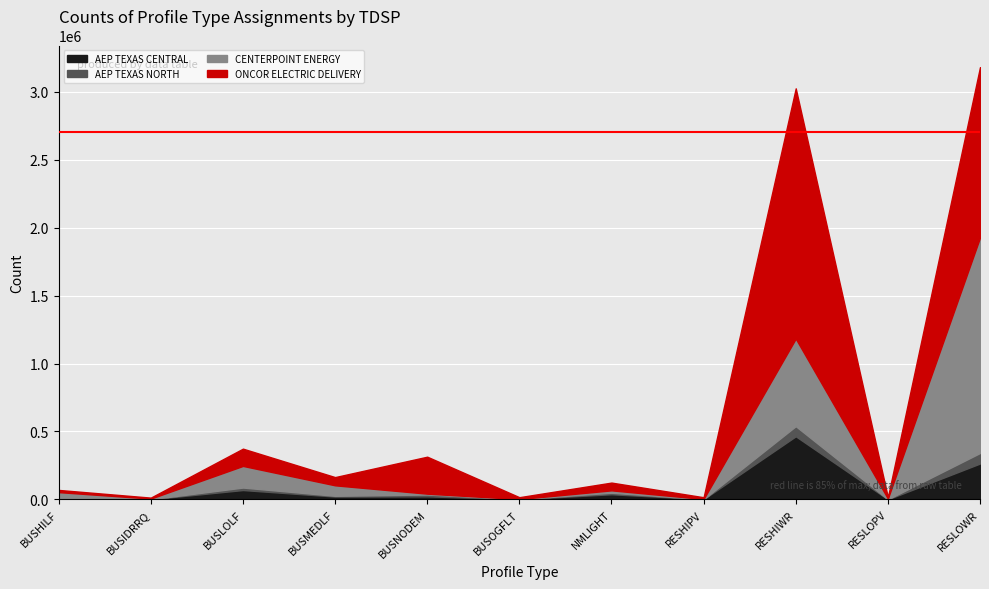

Which has a higher value, BUSMEDLF or RESHIPV?

BUSMEDLF